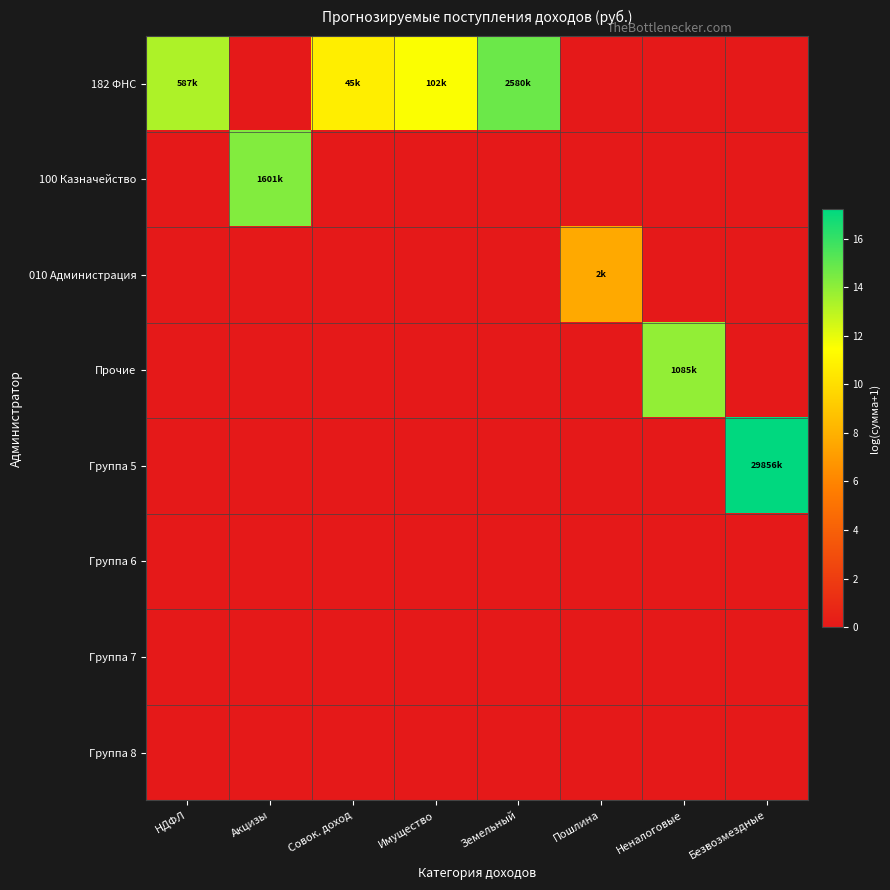

Reading right to left, what are all the values shown in this chart?

182 ФНС: Безвозмездные=0.0	Неналоговые=0.0	Пошлина=0.0	Земельный=14.8	Имущество=11.5	Совок. доход=10.7	Акцизы=0.0	НДФЛ=13.3
100 Казначейство: Безвозмездные=0.0	Неналоговые=0.0	Пошлина=0.0	Земельный=0.0	Имущество=0.0	Совок. доход=0.0	Акцизы=14.3	НДФЛ=0.0
010 Администрация: Безвозмездные=0.0	Неналоговые=0.0	Пошлина=7.6	Земельный=0.0	Имущество=0.0	Совок. доход=0.0	Акцизы=0.0	НДФЛ=0.0
Прочие: Безвозмездные=0.0	Неналоговые=13.9	Пошлина=0.0	Земельный=0.0	Имущество=0.0	Совок. доход=0.0	Акцизы=0.0	НДФЛ=0.0
Группа 5: Безвозмездные=17.2	Неналоговые=0.0	Пошлина=0.0	Земельный=0.0	Имущество=0.0	Совок. доход=0.0	Акцизы=0.0	НДФЛ=0.0
Группа 6: Безвозмездные=0.0	Неналоговые=0.0	Пошлина=0.0	Земельный=0.0	Имущество=0.0	Совок. доход=0.0	Акцизы=0.0	НДФЛ=0.0
Группа 7: Безвозмездные=0.0	Неналоговые=0.0	Пошлина=0.0	Земельный=0.0	Имущество=0.0	Совок. доход=0.0	Акцизы=0.0	НДФЛ=0.0
Группа 8: Безвозмездные=0.0	Неналоговые=0.0	Пошлина=0.0	Земельный=0.0	Имущество=0.0	Совок. доход=0.0	Акцизы=0.0	НДФЛ=0.0